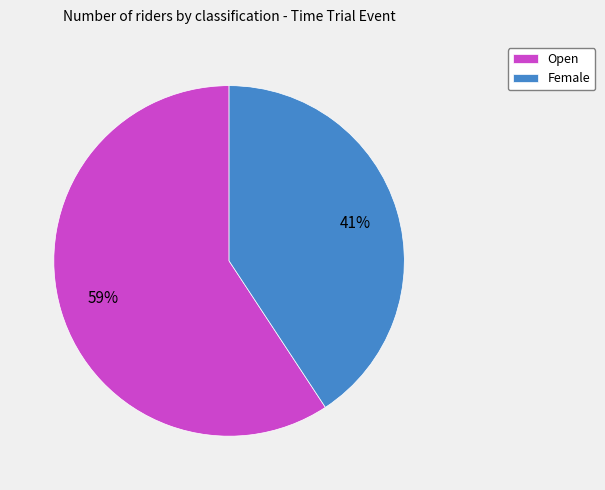

To the nearest percent, what percentage of the pie is Open?

59%